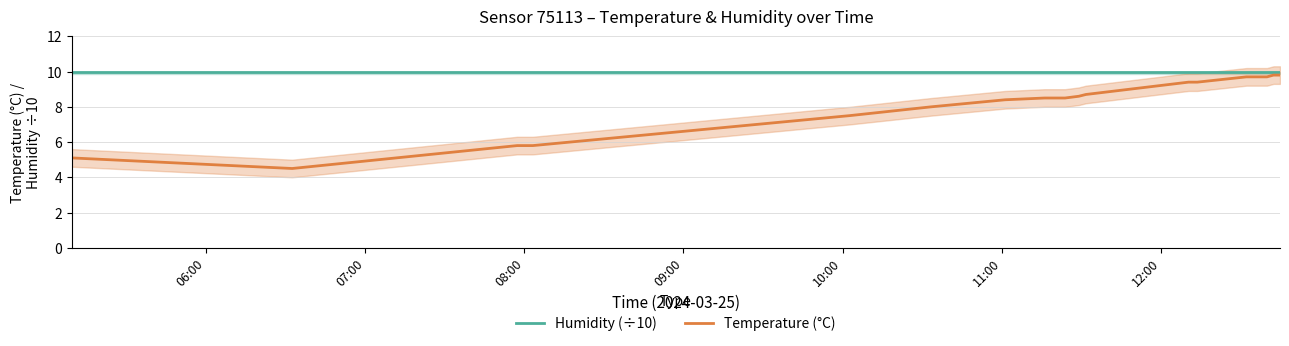

What is the lowest value of the Temperature (°C) series?

4.5